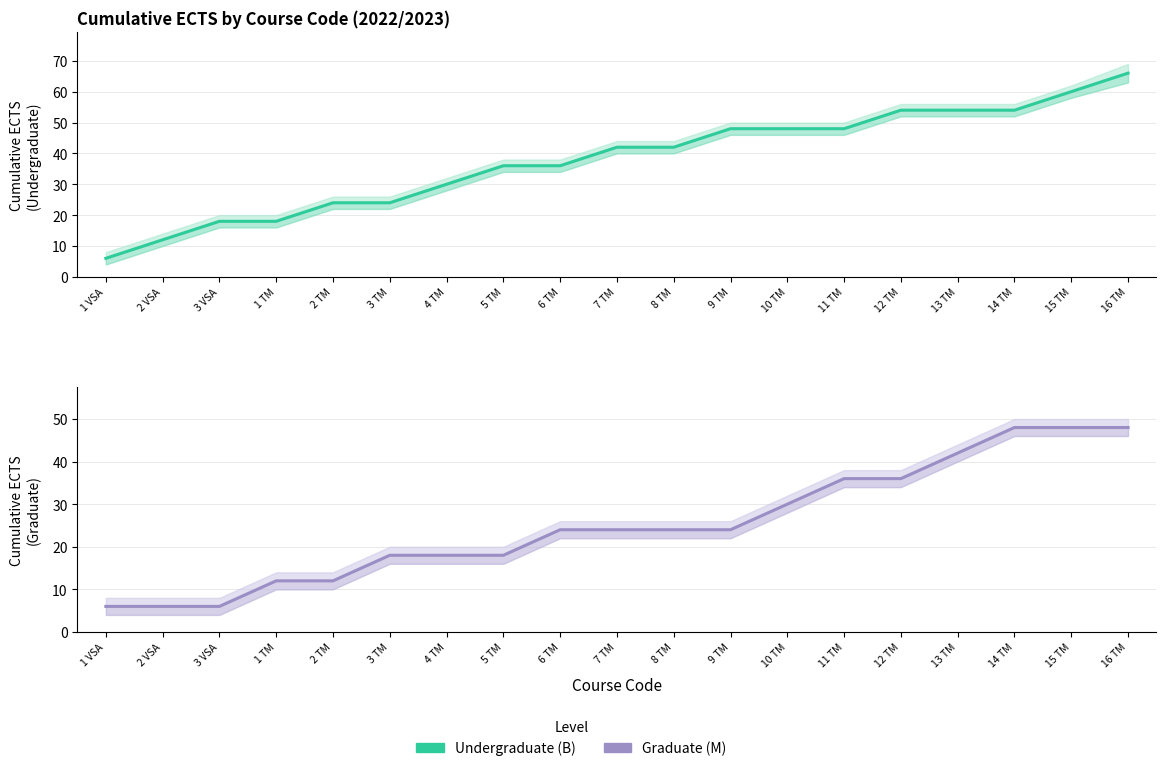

Is it true that Graduate (M) equals 18 at 4 TM?

True